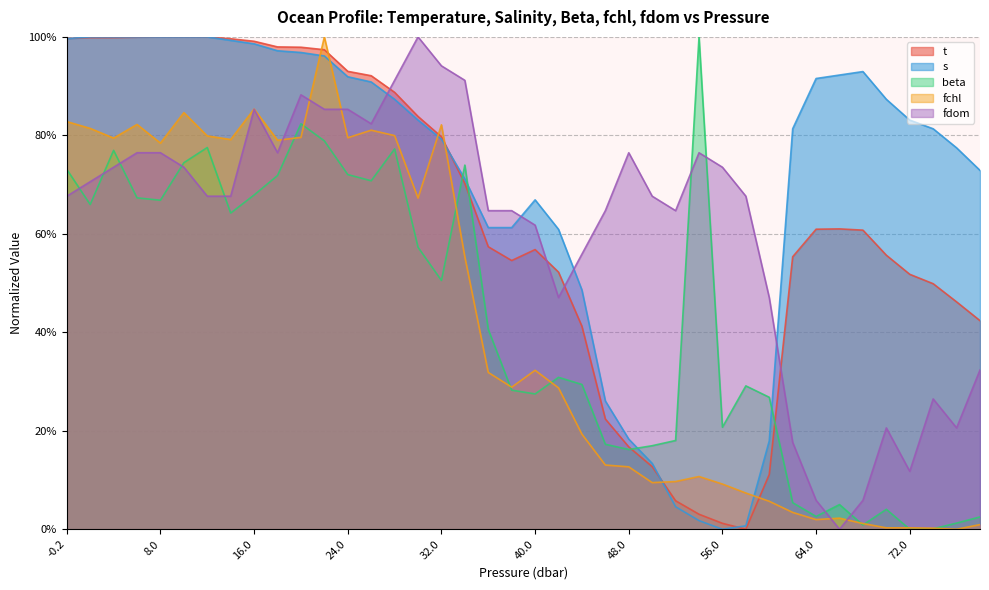

Where do fdom and t first cross each other?

26.0 and 28.0